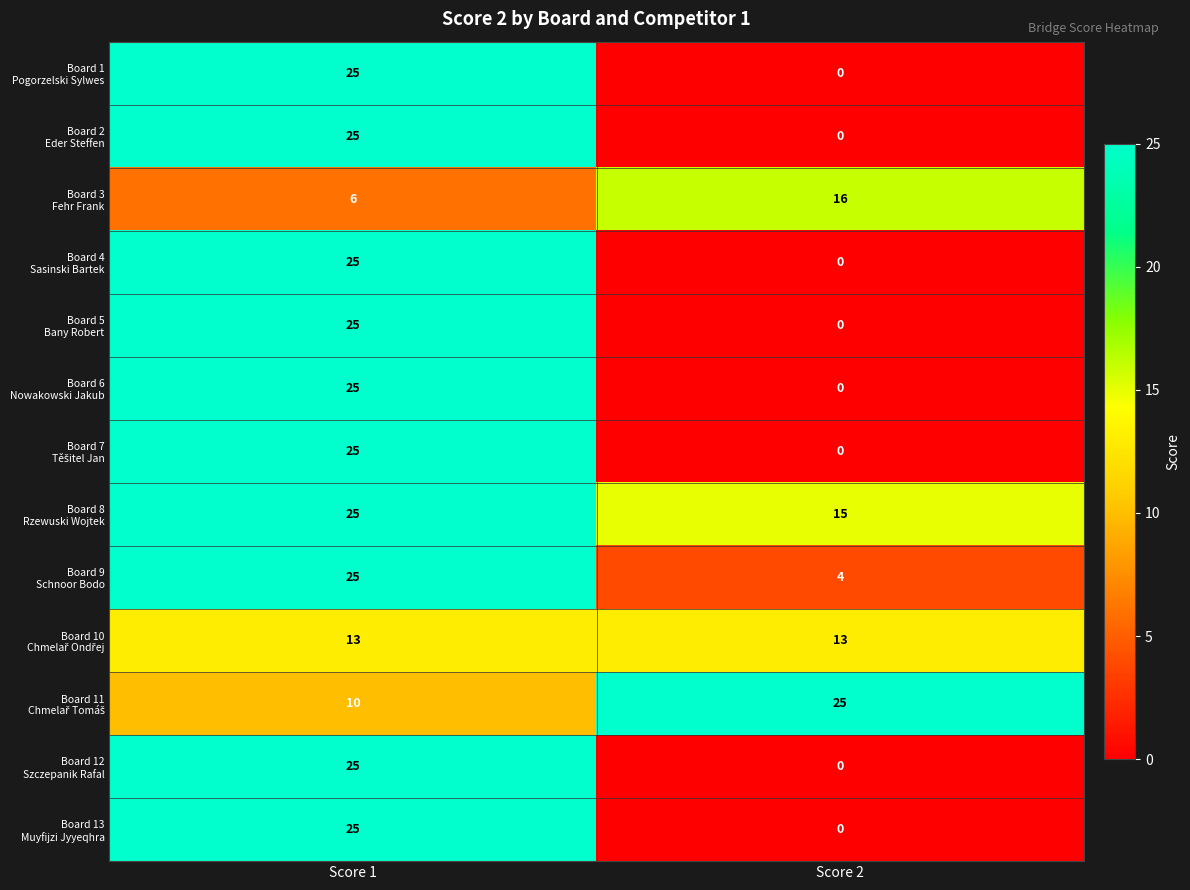

At which category is the sum across all series the highest?

Score 1